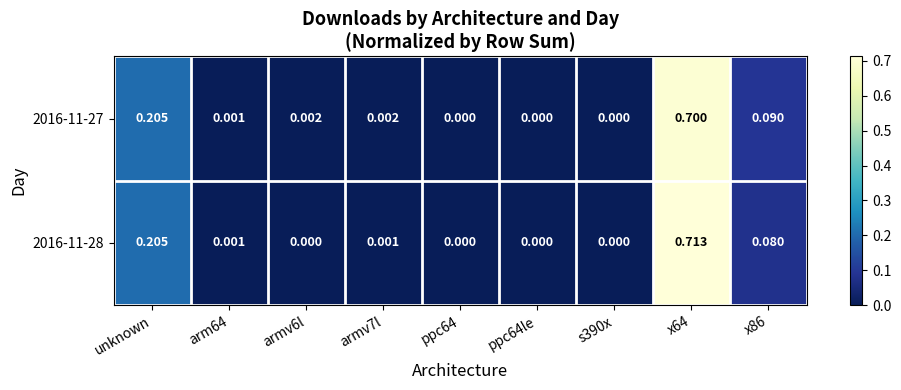

Is the value of 2016-11-27 at arm64 greater than the value of 2016-11-28 at ppc64le?

Yes